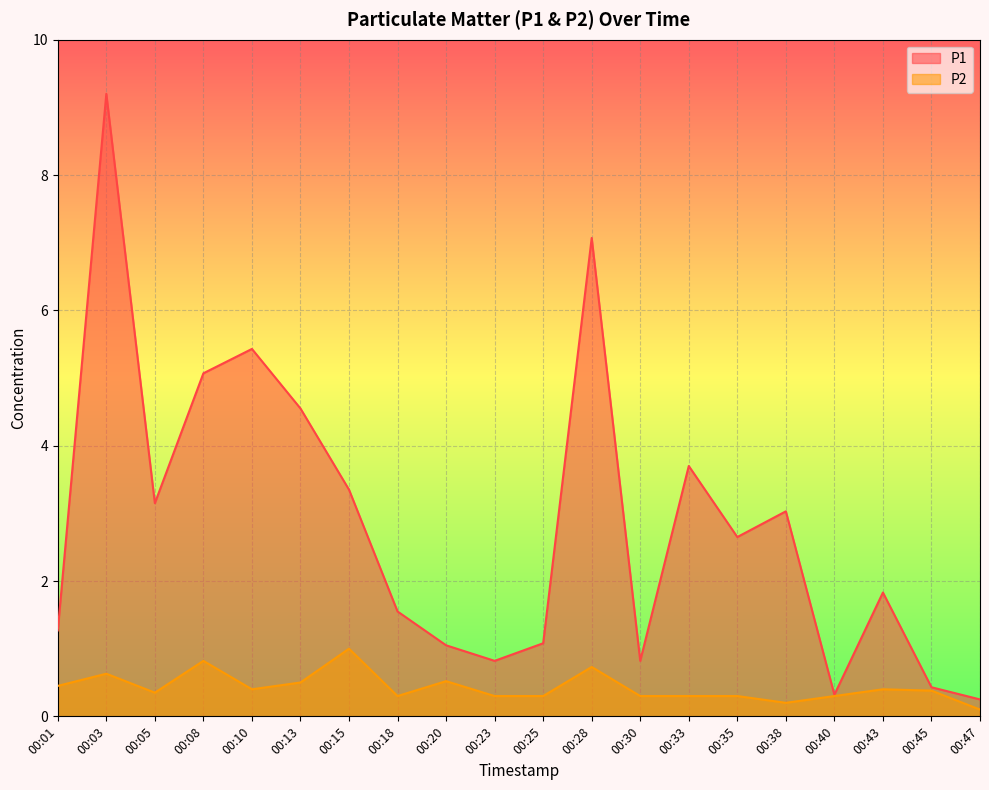

The value of P1 at 00:13 is 4.5. True or false?

True